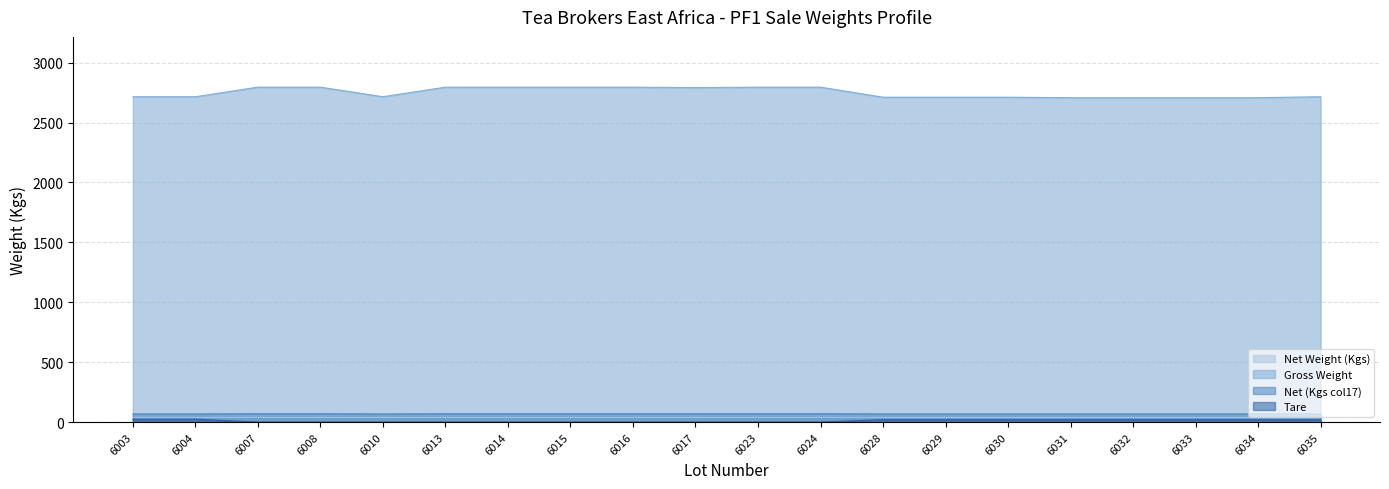

What is the average value of the Net (Kgs col17) series?

69